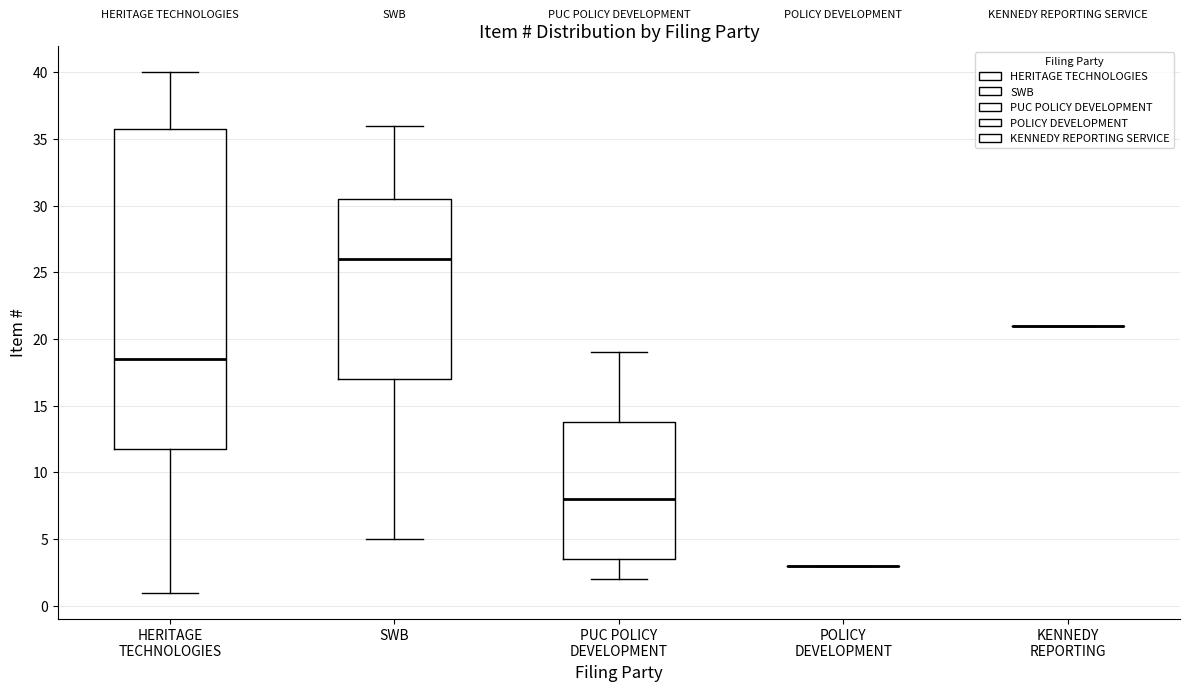

Comparing the boxes themselves (not the whiskers), which one is the tallest?

HERITAGE TECHNOLOGIES